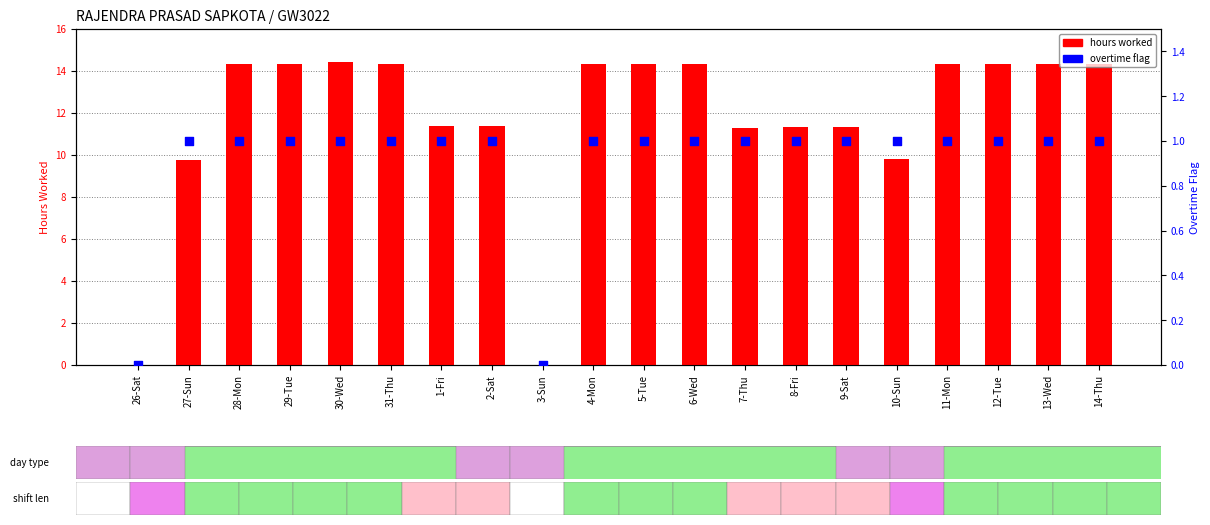

At how many categories does at least one series exceed 12?

11